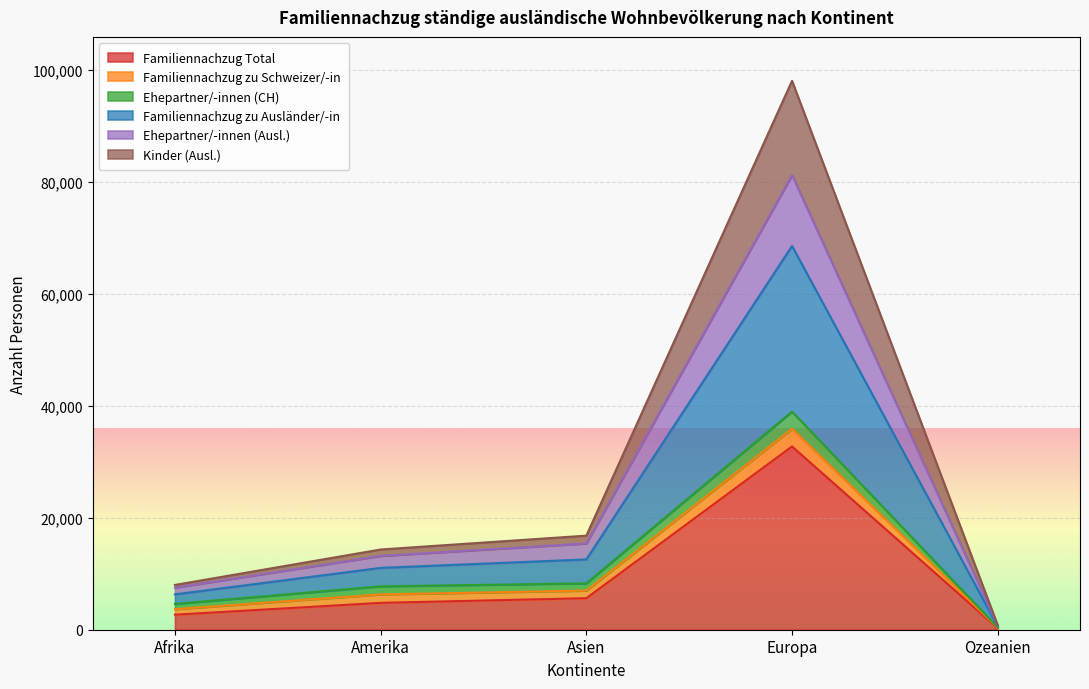

True or false: Familiennachzug Total and Familiennachzug zu Ausländer/-in intersect in this chart.

False